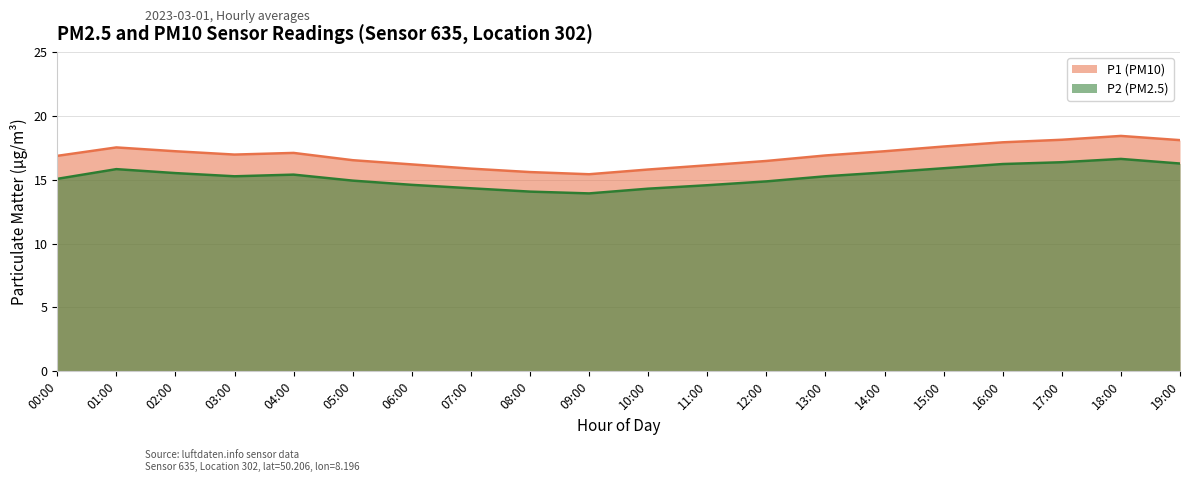

List the series in order of their peak value, highest first.

P1 (PM10), P2 (PM2.5)